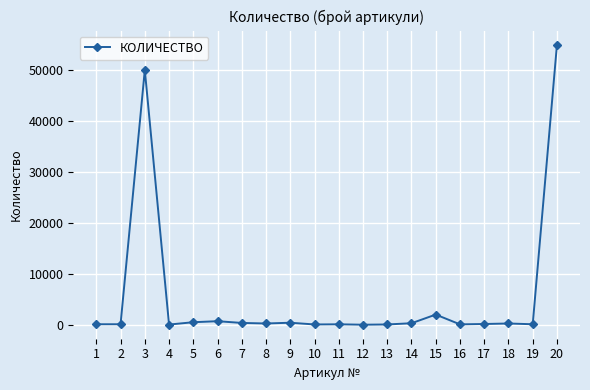

What is the average value?

5528